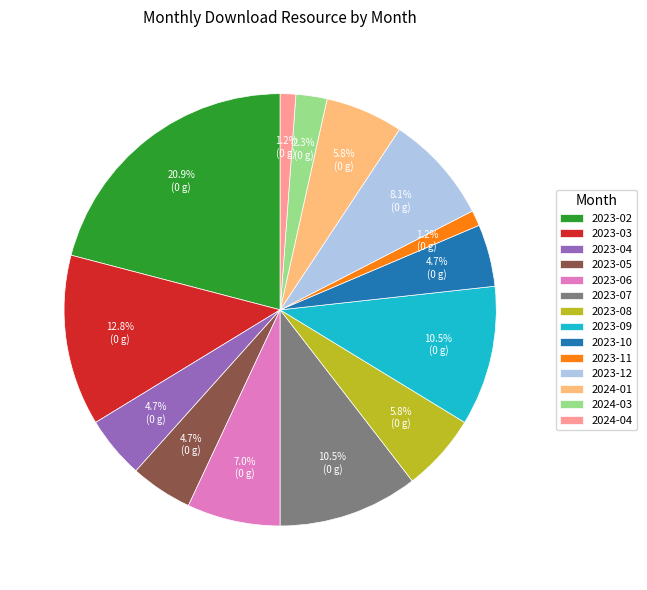

What is the largest slice in the pie chart?

2023-02